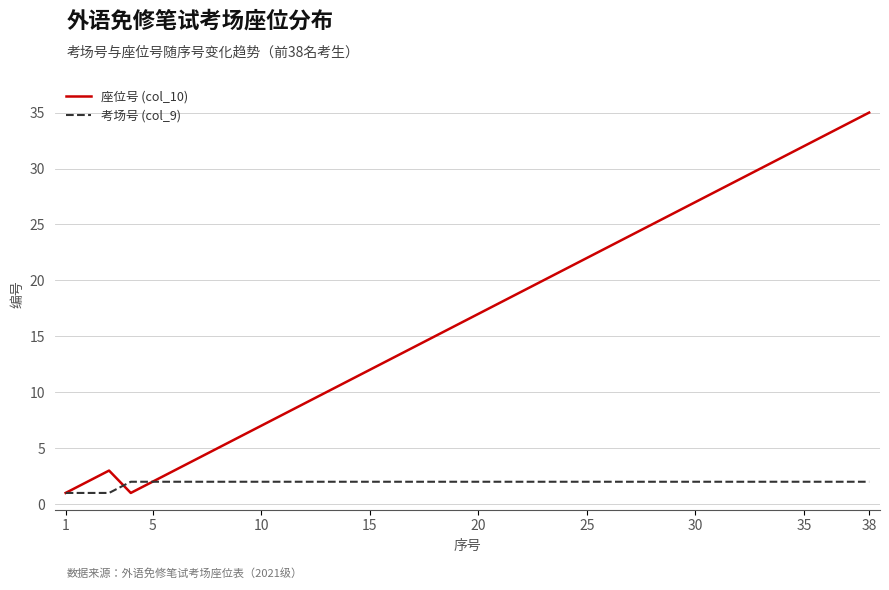

What is the greatest value displayed?

35